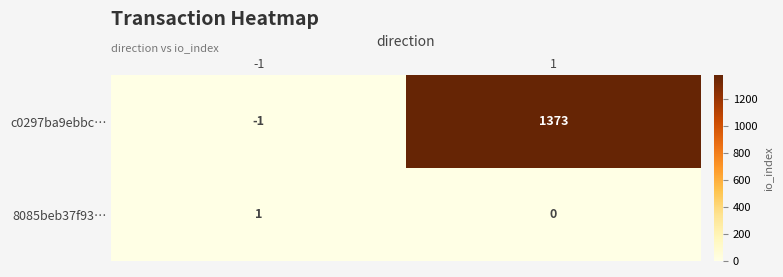

What is the average value of the c0297ba9ebbc… series?

686